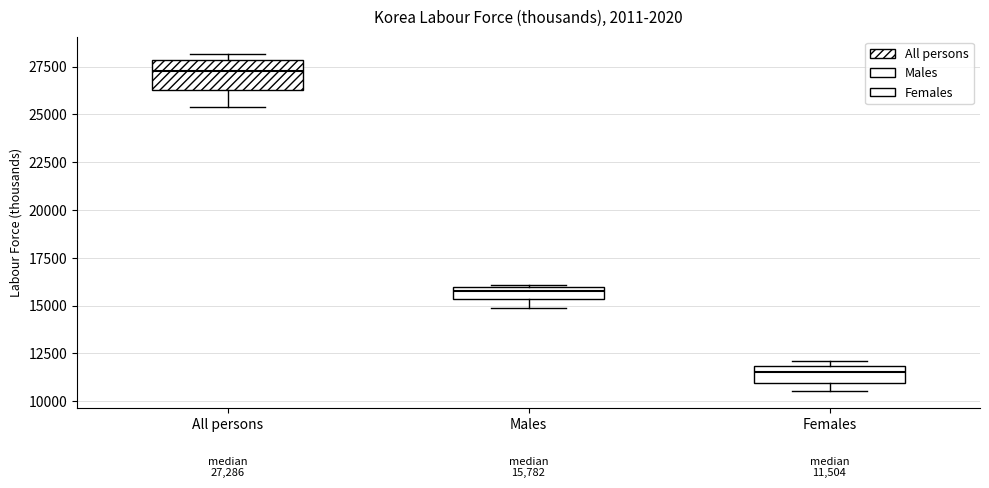

Comparing the boxes themselves (not the whiskers), which one is the tallest?

All persons